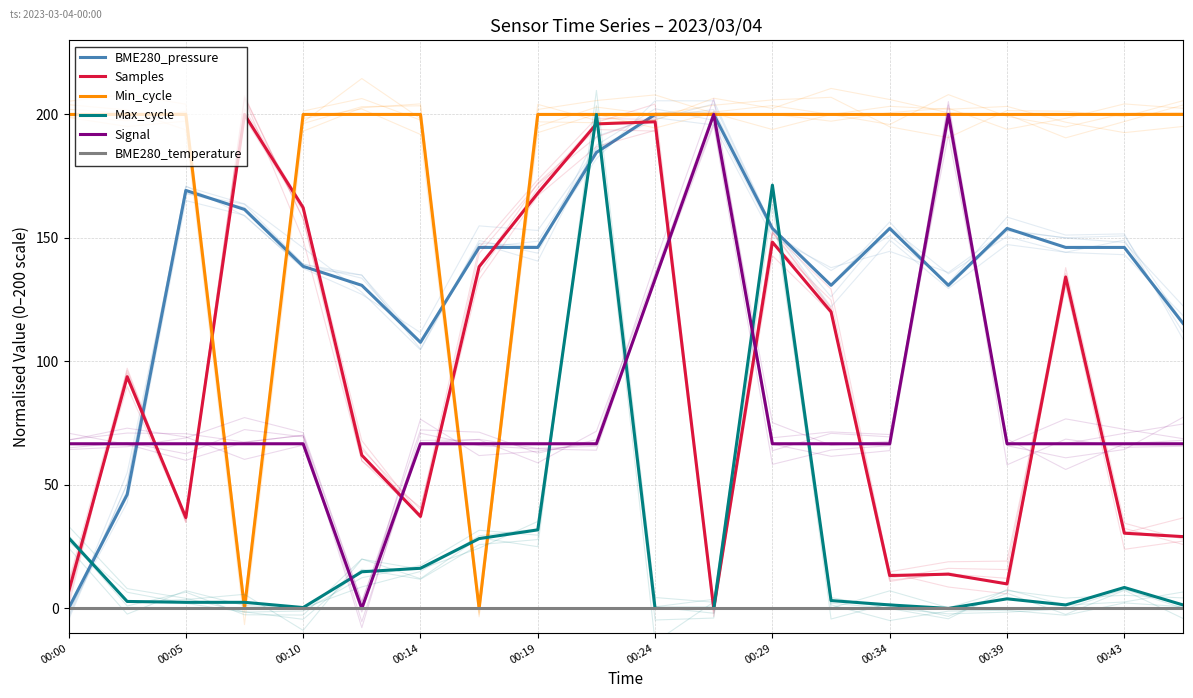

Where is BME280_temperature nearest to the value 0?

00:00